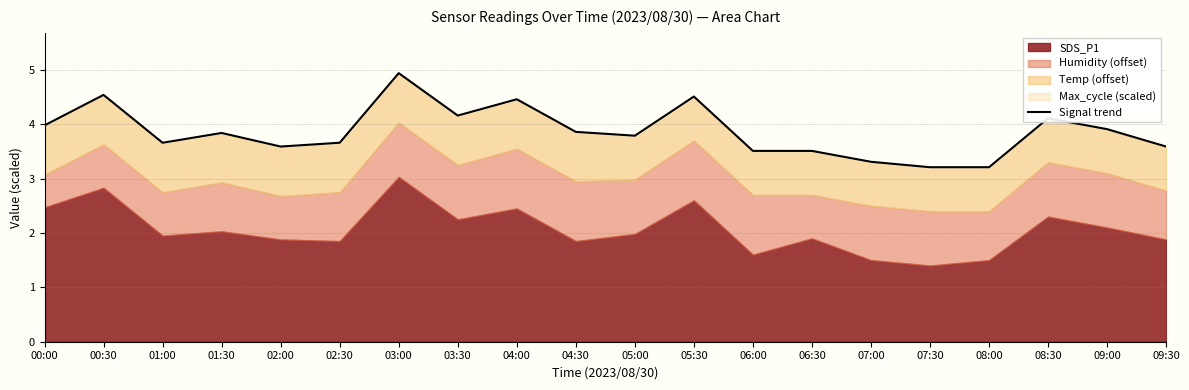

Reading left to right, transcribe all the data shown in this chart.

00:00=4.0	00:30=4.5	01:00=3.7	01:30=3.8	02:00=3.6	02:30=3.7	03:00=4.9	03:30=4.2	04:00=4.5	04:30=3.9	05:00=3.8	05:30=4.5	06:00=3.5	06:30=3.5	07:00=3.3	07:30=3.2	08:00=3.2	08:30=4.1	09:00=3.9	09:30=3.6